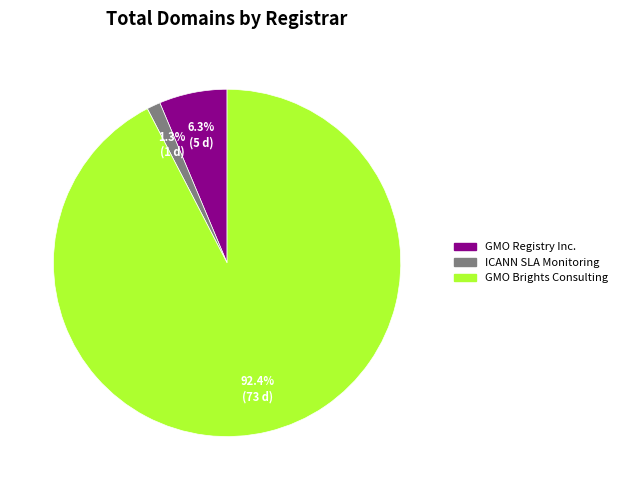

Does any single category account for the majority?

Yes